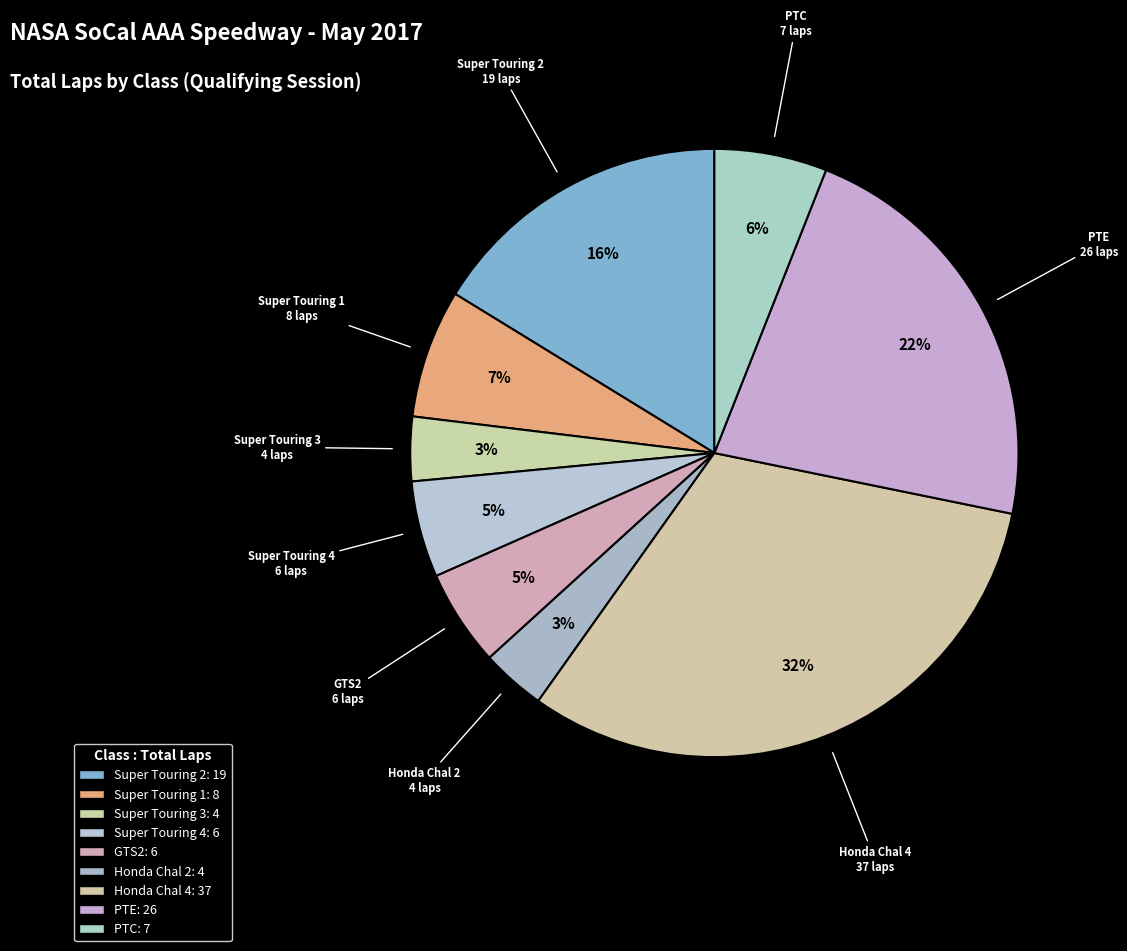

The GTS2 slice represents 31% of the pie. True or false?

False